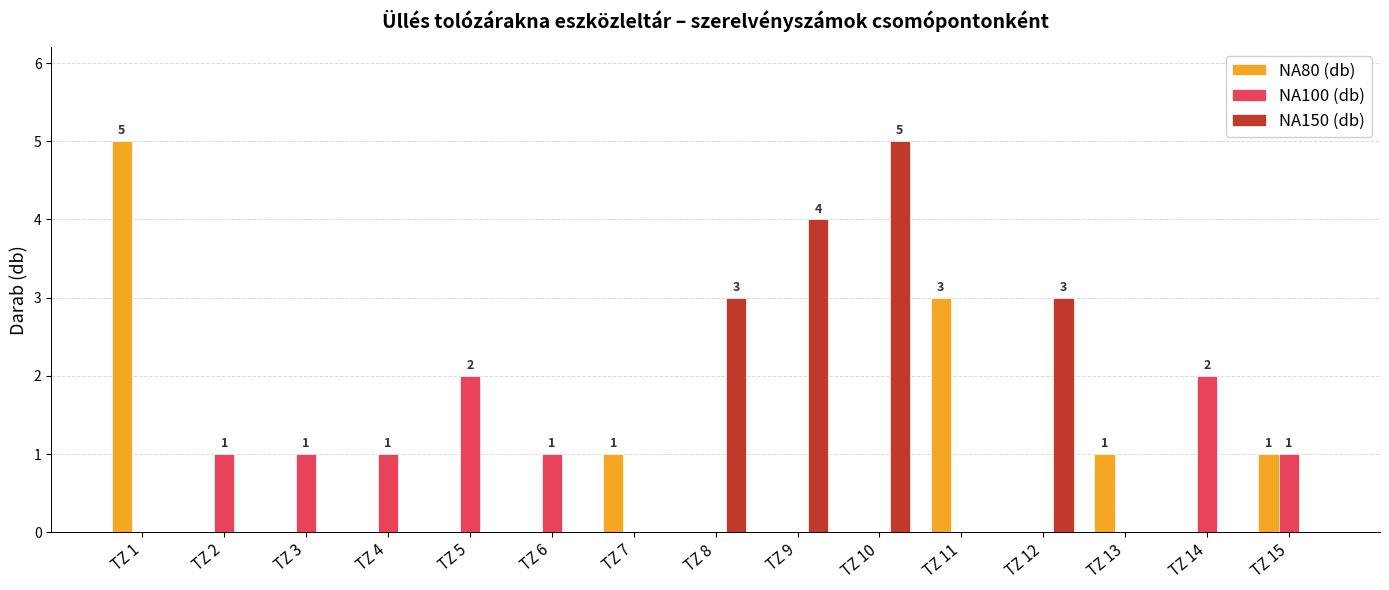

Which series has the largest total across all categories?

NA150 (db)